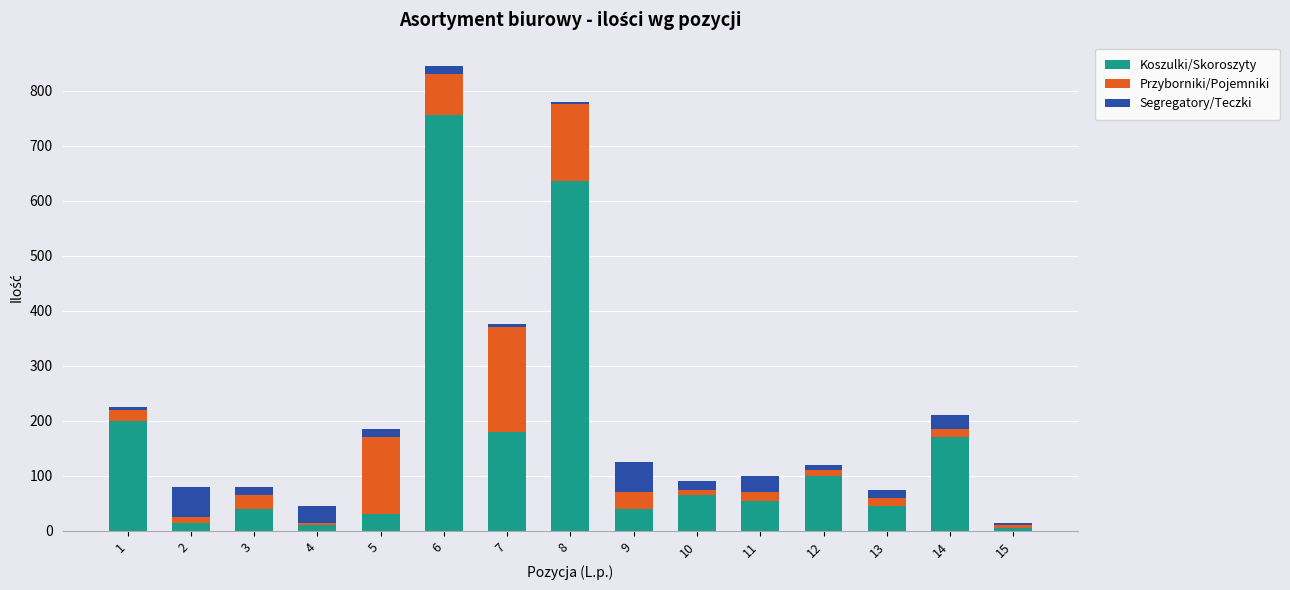

What are all the series names shown in the legend?

Koszulki/Skoroszyty, Przyborniki/Pojemniki, Segregatory/Teczki